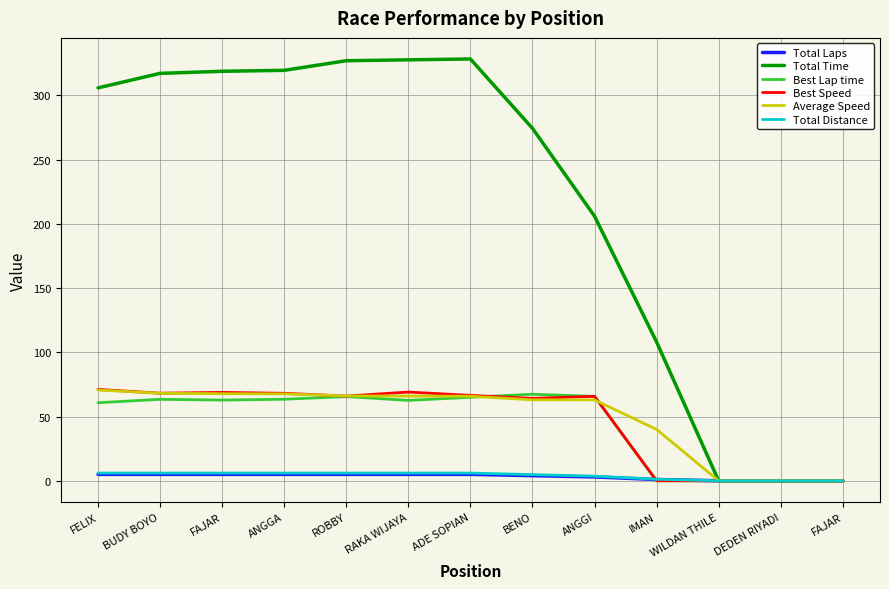

What is the label of the 13th point from the left?

FAJAR